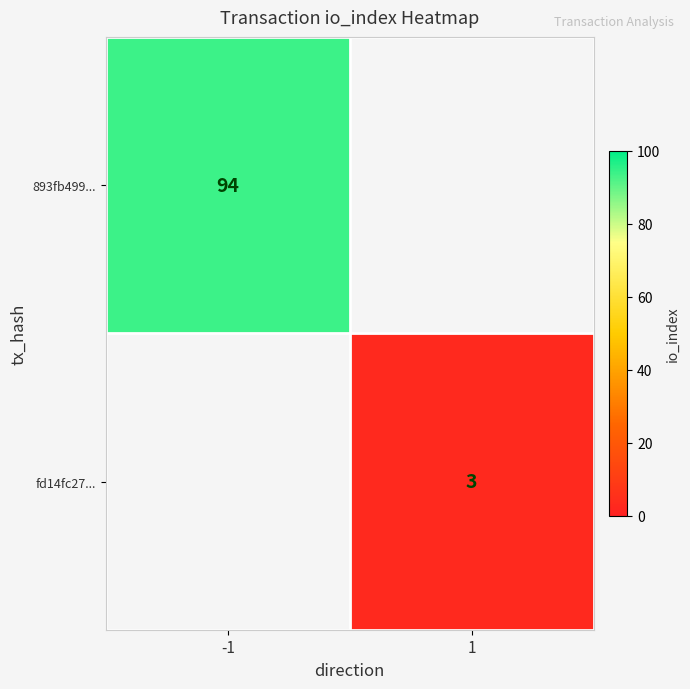

The fd14fc27... series shows 3 at 1. True or false?

True